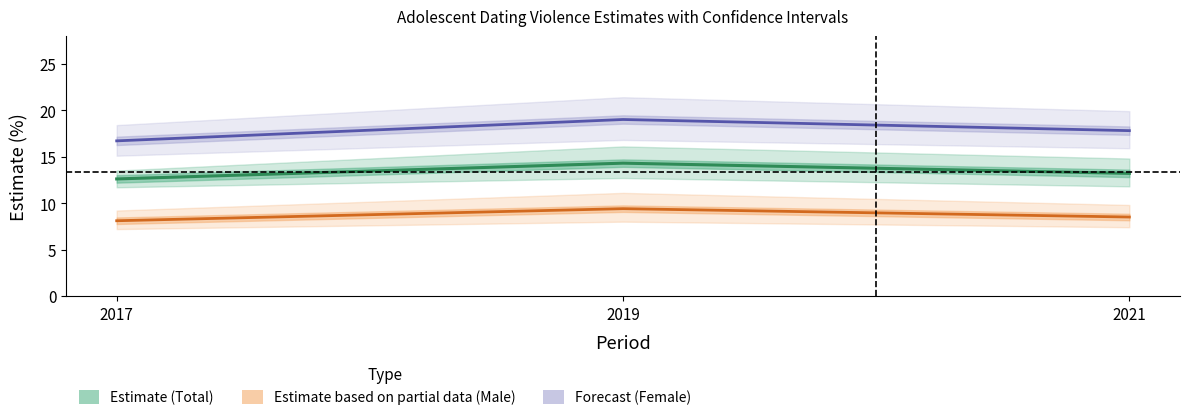

Where does the Upper CI series first go above 17?

2019